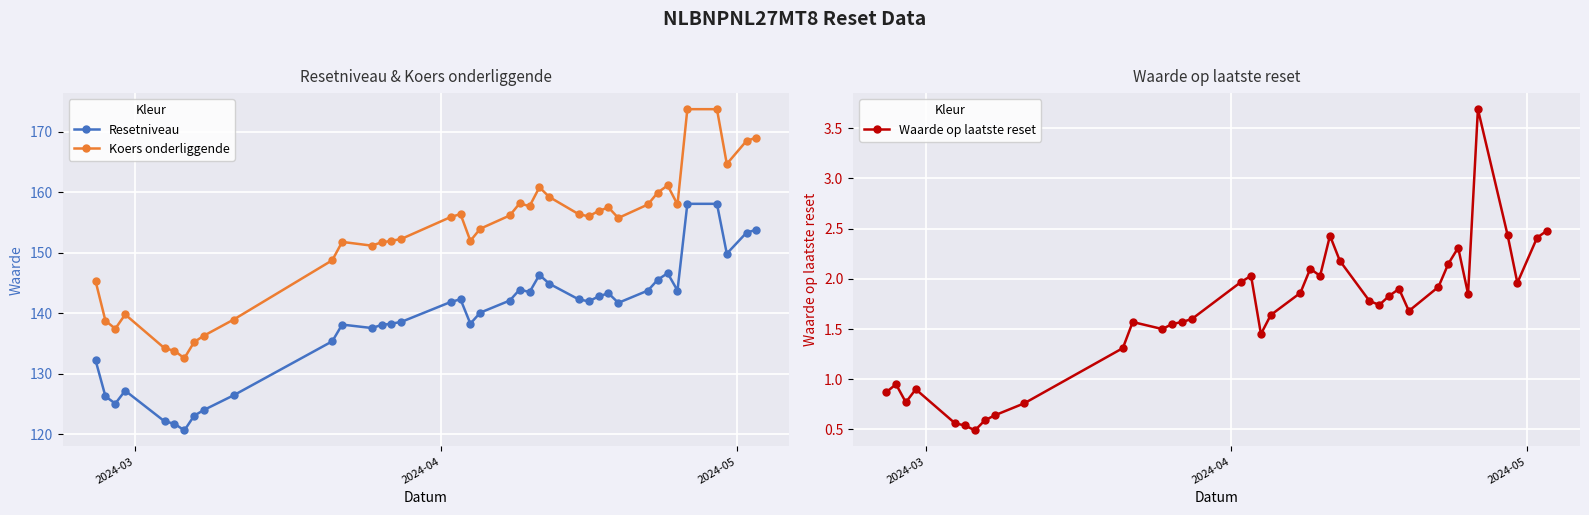

True or false: Koers onderliggende and Resetniveau cross at least once.

False